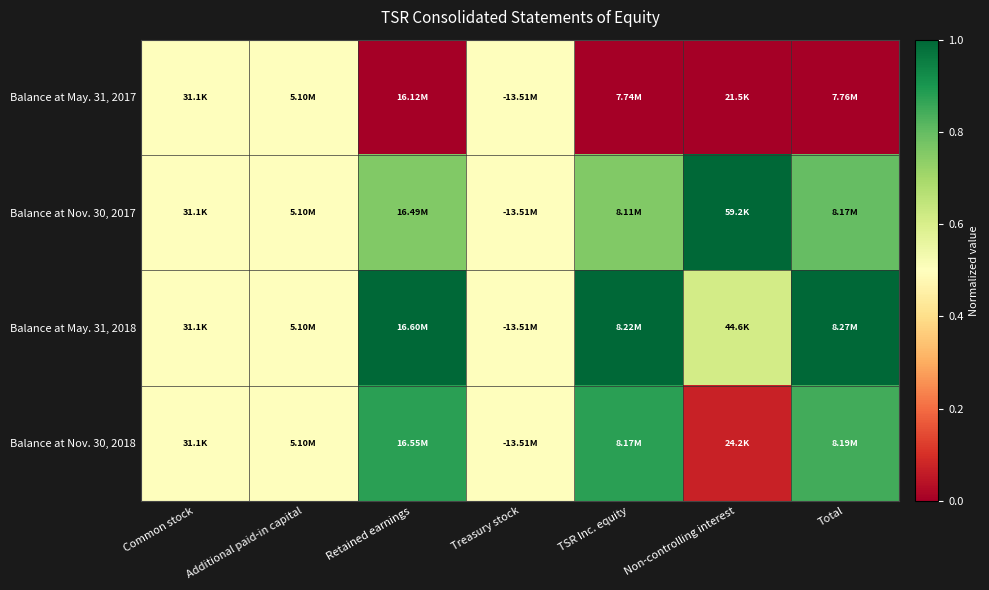

List the series in order of their peak value, highest first.

Balance at Nov. 30, 2017, Balance at May. 31, 2018, Balance at Nov. 30, 2018, Balance at May. 31, 2017